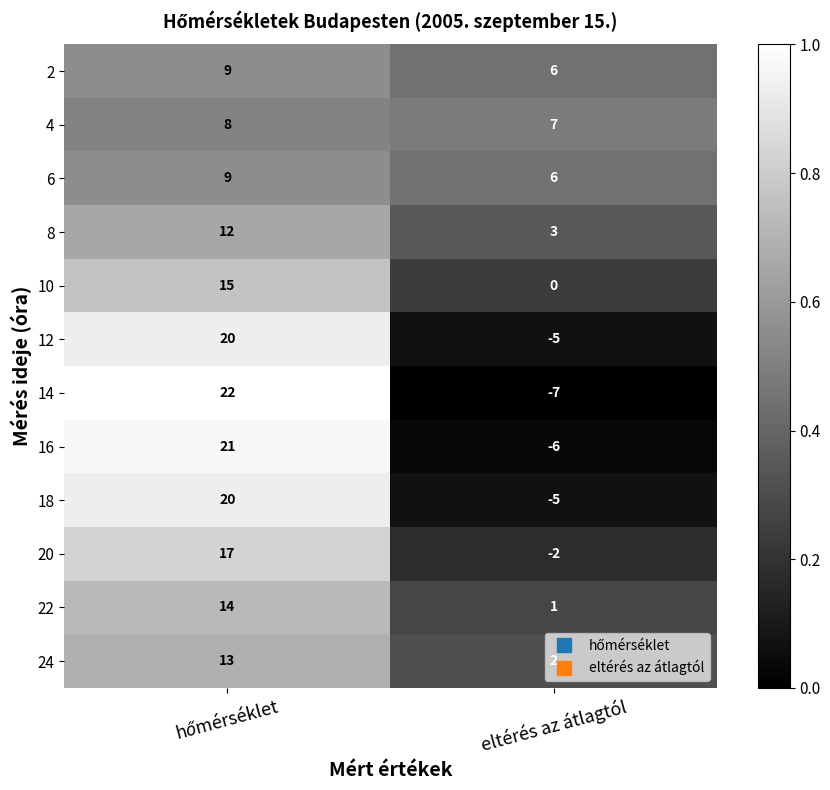

Read the 12 value at eltérés az átlagtól.

-5